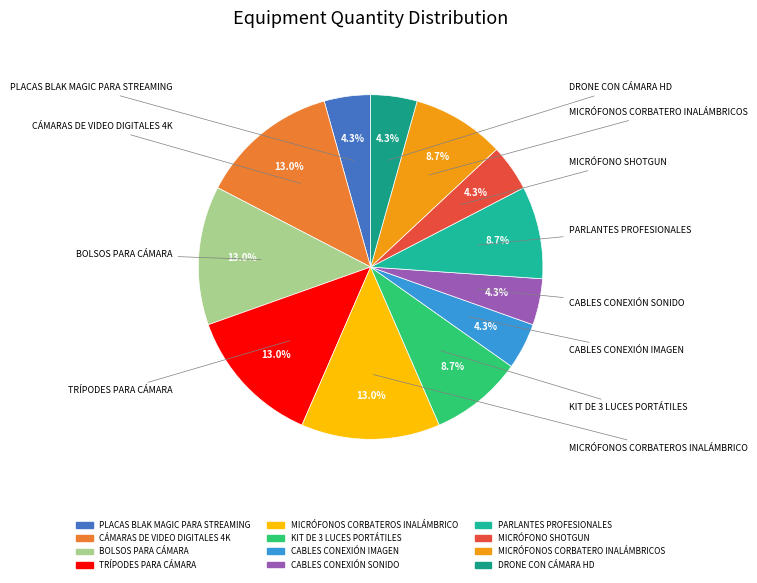

What portion of the pie excludes KIT DE 3 LUCES PORTÁTILES?

91.3%